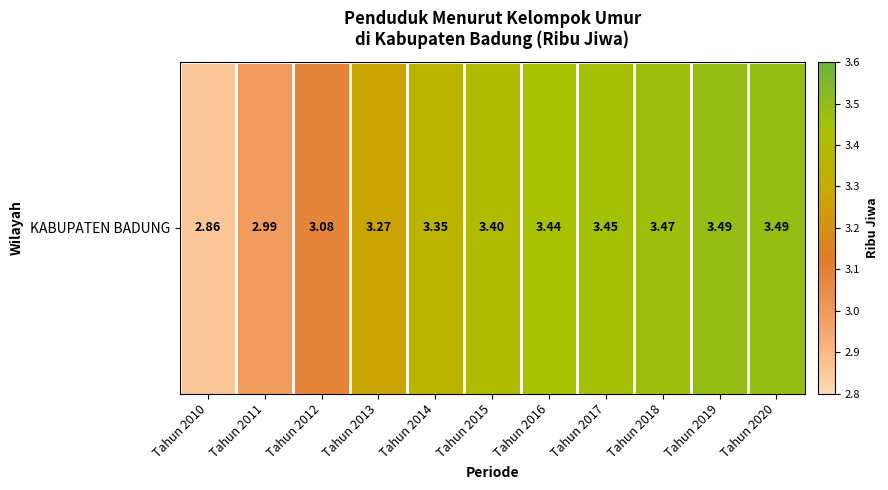

Between Tahun 2018 and Tahun 2014, which is larger?

Tahun 2018